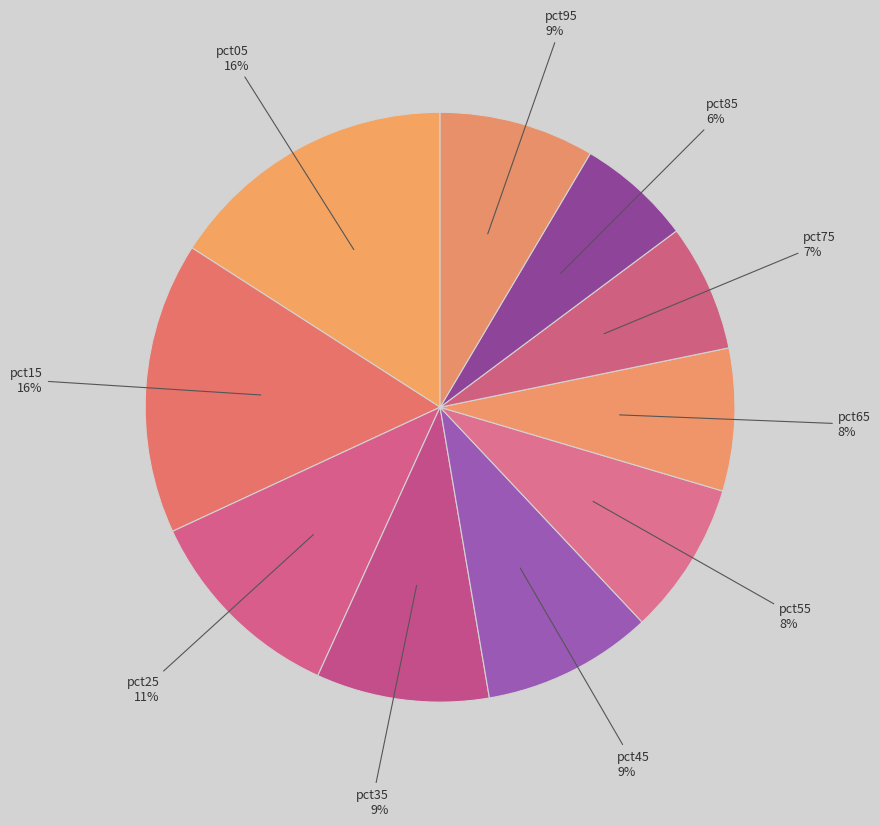

How many segments does this pie chart have?

10